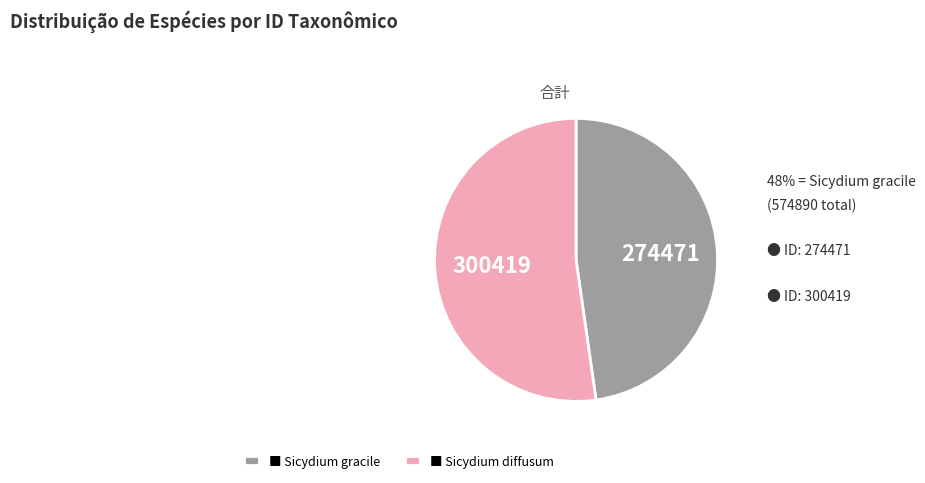

The ■ Sicydium gracile slice represents 48% of the pie. True or false?

True